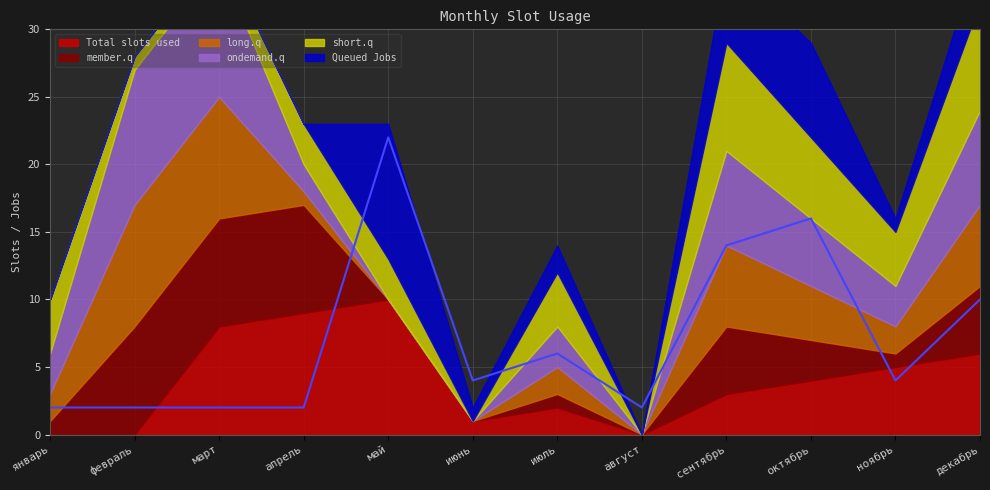

Which series changed the most between июнь and сентябрь?

short.q